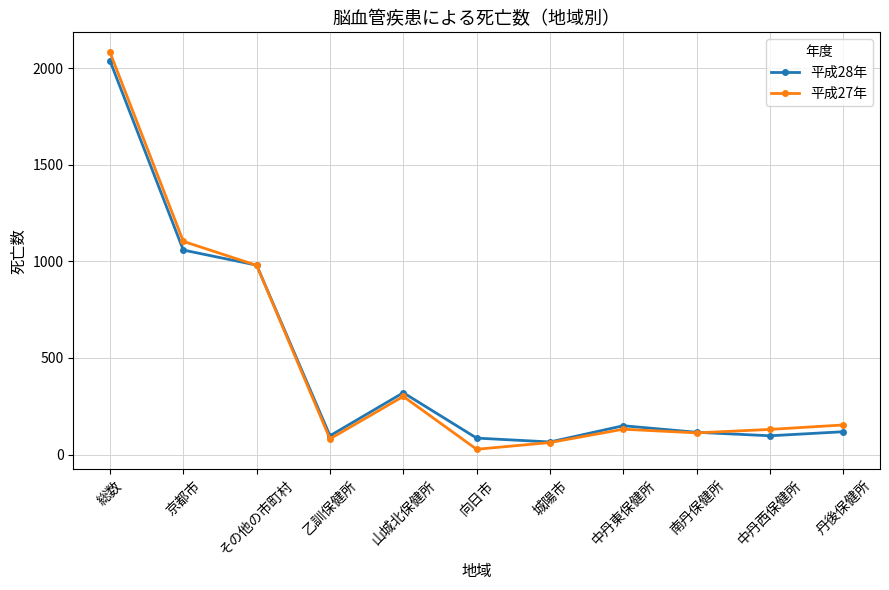

How many lines are shown in the chart?

2